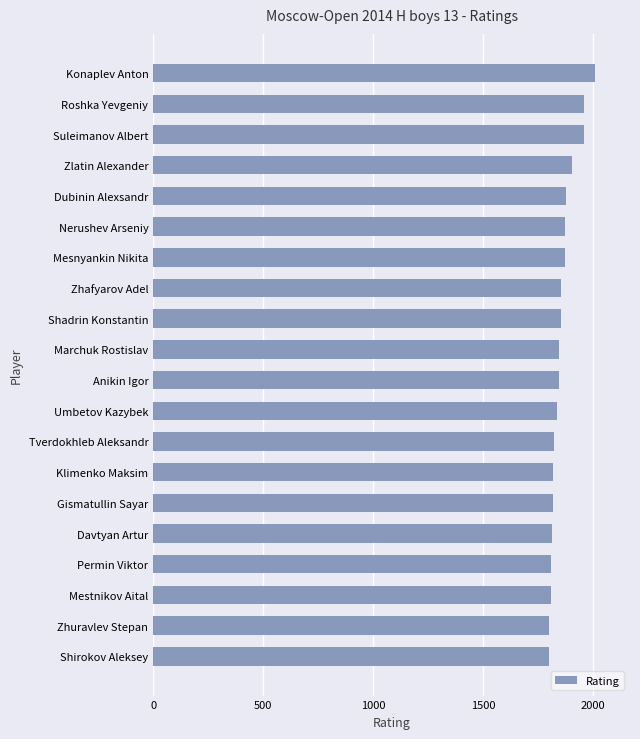

True or false: the data shows 1855 at Zhafyarov Adel.

True